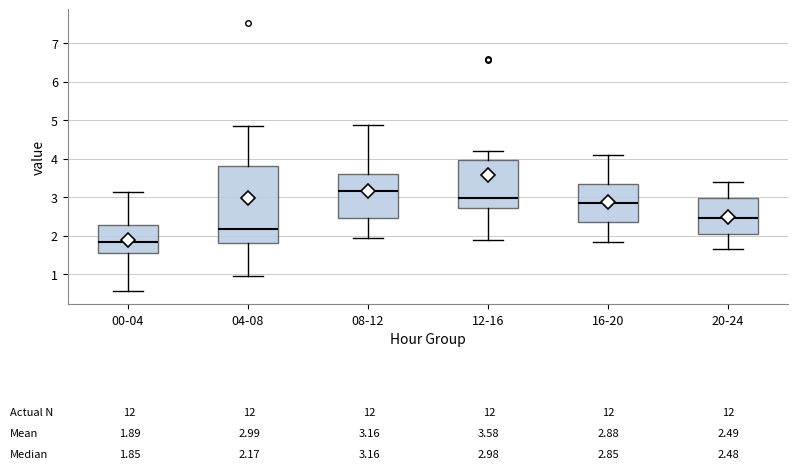

Comparing the boxes themselves (not the whiskers), which one is the tallest?

04-08